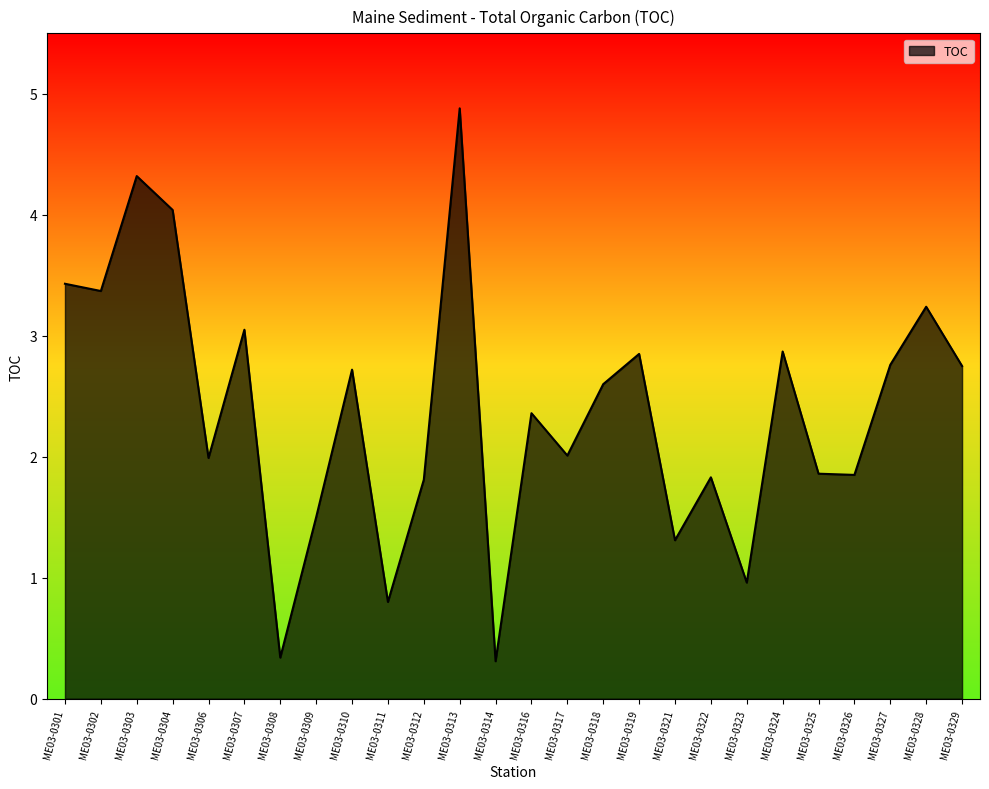

What is the difference between the values at ME03-0314 and ME03-0321?

1.0